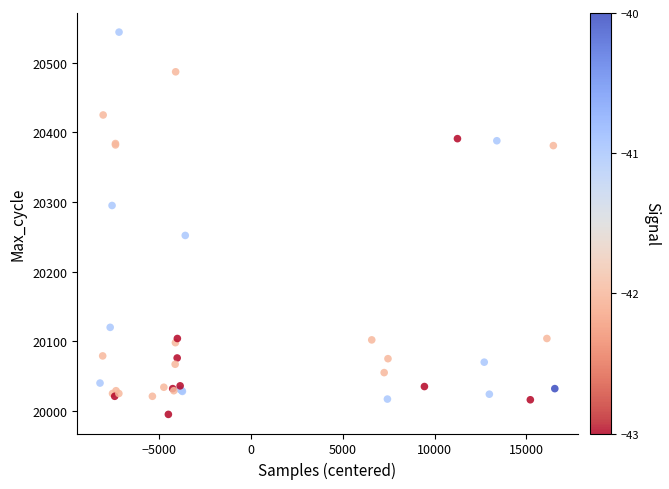

What Y value in the scatter plot is closest to 20269?

20252